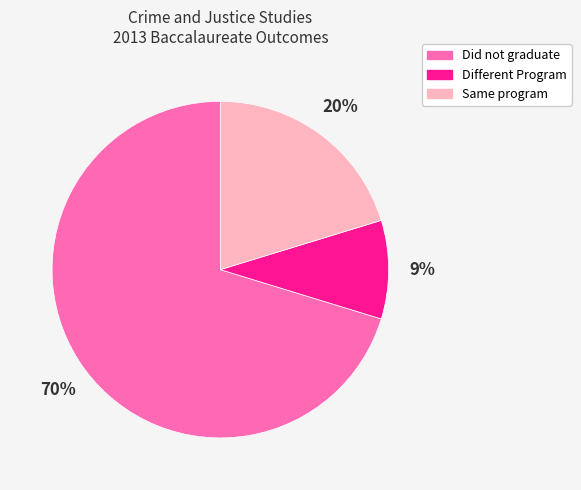

The Same program slice represents 20% of the pie. True or false?

True